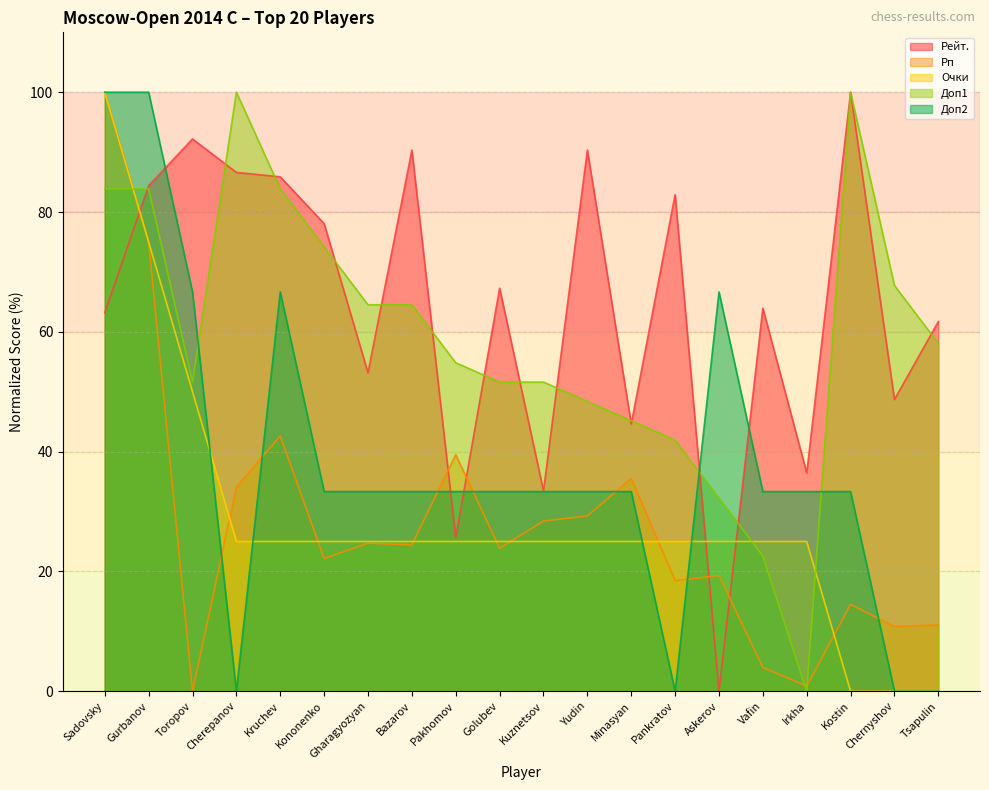

Reading right to left, extract all data points from this chart.

Рейт.: Tsapulin=61.7	Chernyshov=48.7	Kostin=100.0	Irkha=36.4	Vafin=63.9	Askerov=0.0	Pankratov=82.9	Minasyan=44.6	Yudin=90.3	Kuznetsov=33.5	Golubev=67.3	Pakhomov=25.7	Bazarov=90.3	Gharagyozyan=53.2	Kononenko=78.1	Kruchev=85.9	Cherepanov=86.6	Toropov=92.2	Gurbanov=84.4	Sadovsky=63.2
Рп: Tsapulin=11.1	Chernyshov=10.8	Kostin=14.5	Irkha=0.9	Vafin=4.0	Askerov=19.3	Pankratov=18.5	Minasyan=35.5	Yudin=29.3	Kuznetsov=28.4	Golubev=23.9	Pakhomov=39.5	Bazarov=24.4	Gharagyozyan=24.7	Kononenko=22.2	Kruchev=42.6	Cherepanov=34.1	Toropov=0.0	Gurbanov=75.0	Sadovsky=100.0
Очки: Tsapulin=0.0	Chernyshov=0.0	Kostin=0.0	Irkha=25.0	Vafin=25.0	Askerov=25.0	Pankratov=25.0	Minasyan=25.0	Yudin=25.0	Kuznetsov=25.0	Golubev=25.0	Pakhomov=25.0	Bazarov=25.0	Gharagyozyan=25.0	Kononenko=25.0	Kruchev=25.0	Cherepanov=25.0	Toropov=50.0	Gurbanov=75.0	Sadovsky=100.0
Доп1: Tsapulin=58.1	Chernyshov=67.7	Kostin=100.0	Irkha=0.0	Vafin=22.6	Askerov=32.3	Pankratov=41.9	Minasyan=45.2	Yudin=48.4	Kuznetsov=51.6	Golubev=51.6	Pakhomov=54.8	Bazarov=64.5	Gharagyozyan=64.5	Kononenko=74.2	Kruchev=83.9	Cherepanov=100.0	Toropov=51.6	Gurbanov=83.9	Sadovsky=83.9
Доп2: Tsapulin=0.0	Chernyshov=0.0	Kostin=33.3	Irkha=33.3	Vafin=33.3	Askerov=66.7	Pankratov=0.0	Minasyan=33.3	Yudin=33.3	Kuznetsov=33.3	Golubev=33.3	Pakhomov=33.3	Bazarov=33.3	Gharagyozyan=33.3	Kononenko=33.3	Kruchev=66.7	Cherepanov=0.0	Toropov=66.7	Gurbanov=100.0	Sadovsky=100.0